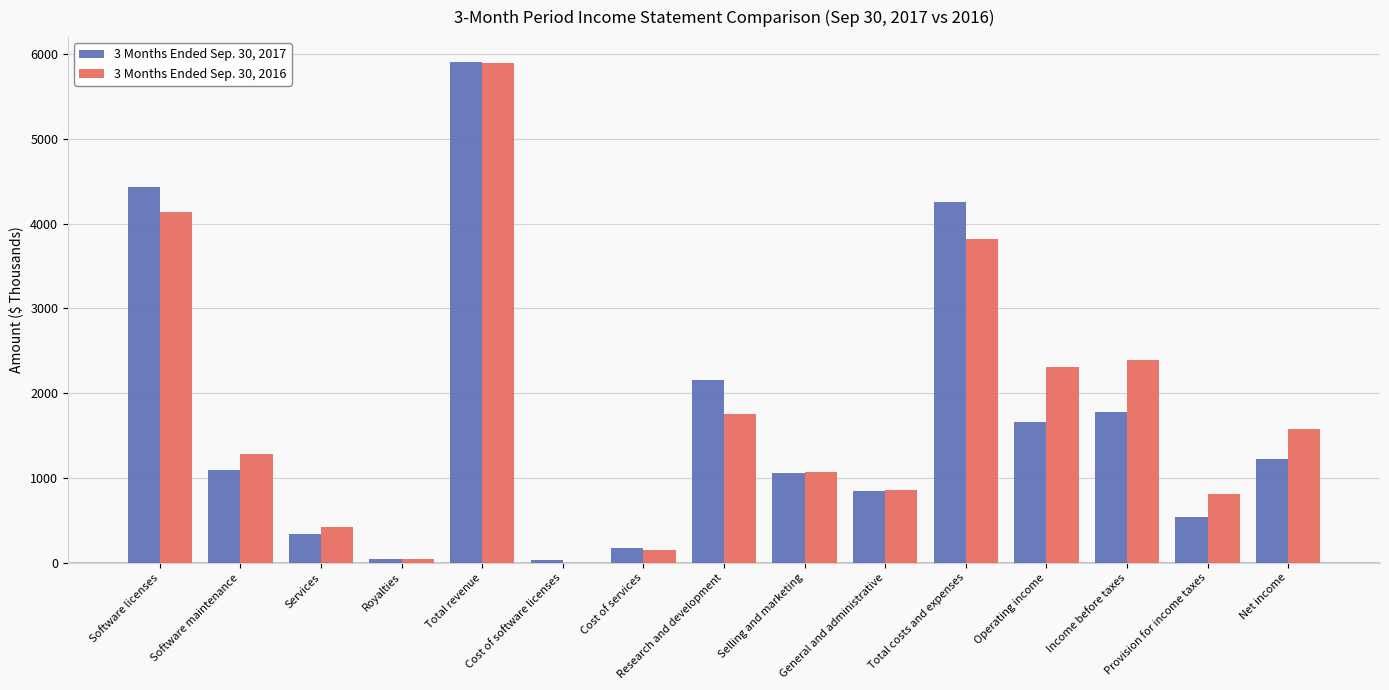

What is the value of the 3 Months Ended Sep. 30, 2016 bar at the 4th from the left?

49